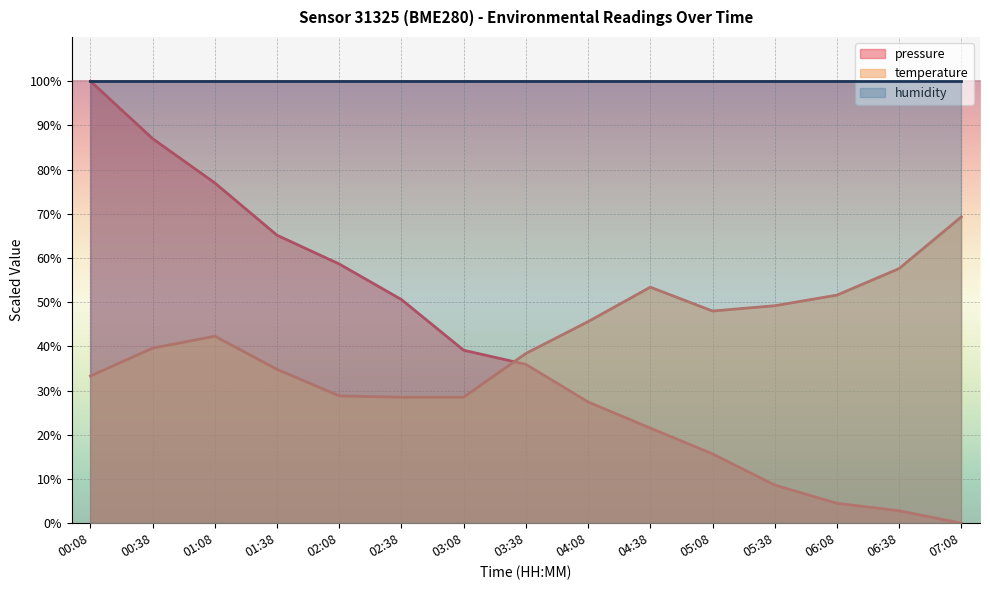

Where do temperature and pressure first cross each other?

03:08 and 03:38